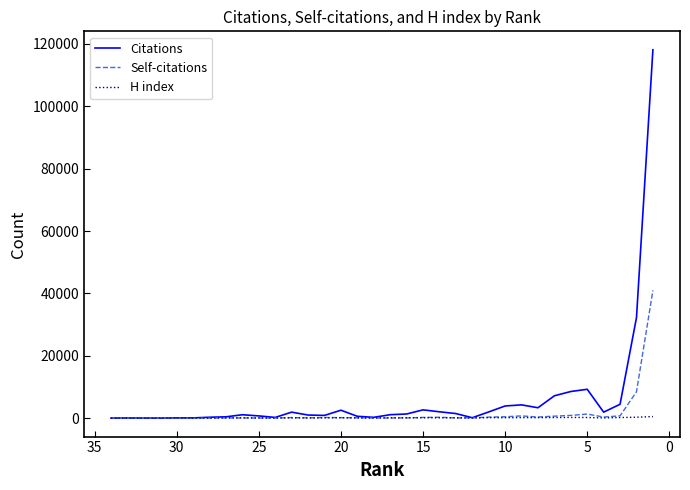

Is it true that H index equals 156 at 10?

True